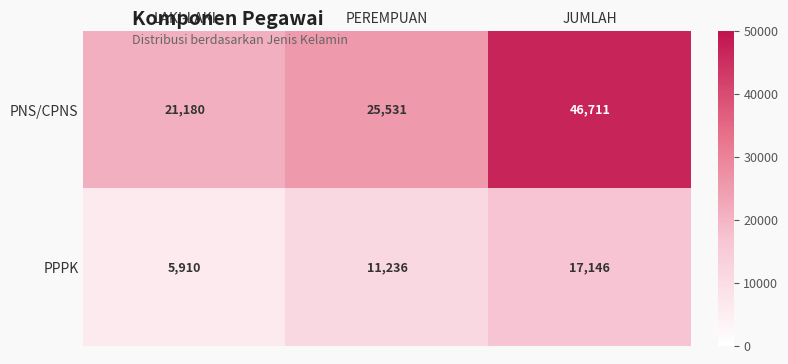

What is the greatest value displayed?

46711